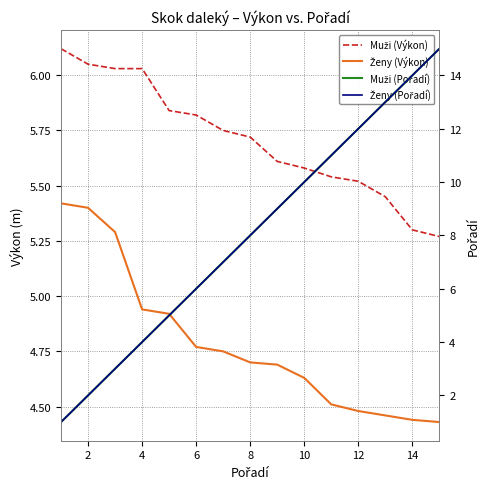

Reading left to right, list all the values displayed in this chart.

Muži (Výkon): 6.1	6.0	6.0	6.0	5.8	5.8	5.8	5.7	5.6	5.6	5.5	5.5	5.5	5.3	5.3
Ženy (Výkon): 5.4	5.4	5.3	4.9	4.9	4.8	4.8	4.7	4.7	4.6	4.5	4.5	4.5	4.4	4.4
Muži (Pořadí): 1.0	2.0	3.0	4.0	5.0	6.0	7.0	8.0	9.0	10.0	11.0	12.0	13.0	14.0	15.0
Ženy (Pořadí): 1.0	2.0	3.0	4.0	5.0	6.0	7.0	8.0	9.0	10.0	11.0	12.0	13.0	14.0	15.0